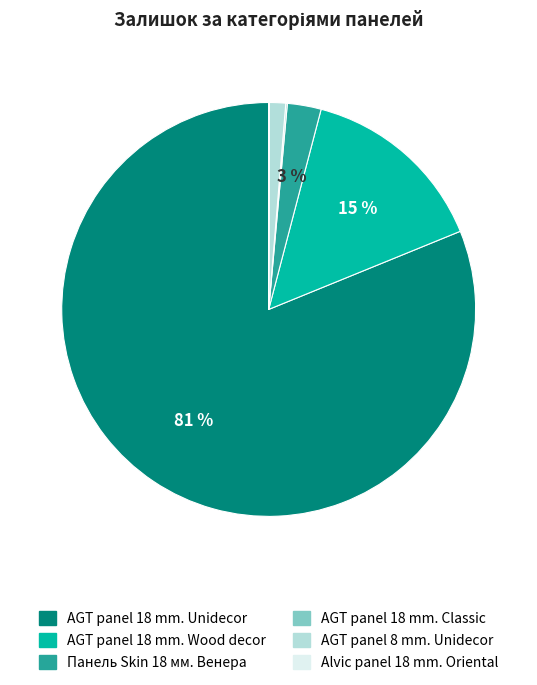

Between Панель Skin 18 мм. Венера and AGT panel 18 mm. Wood decor, which is larger?

AGT panel 18 mm. Wood decor